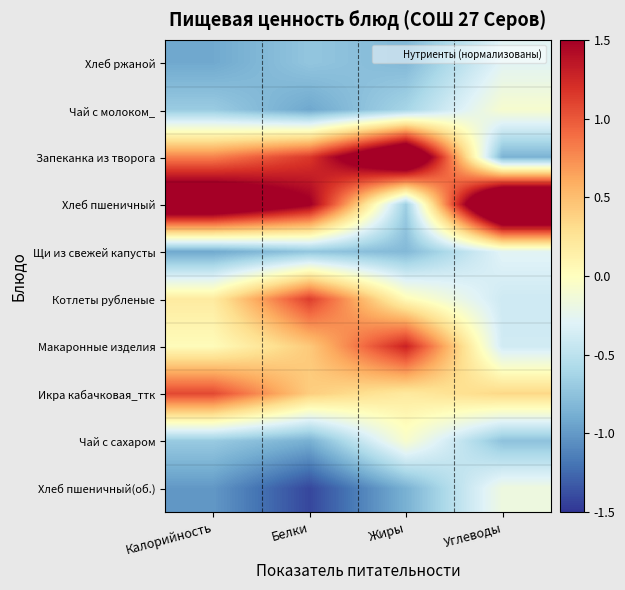

At which category is the sum across all series the highest?

Белки